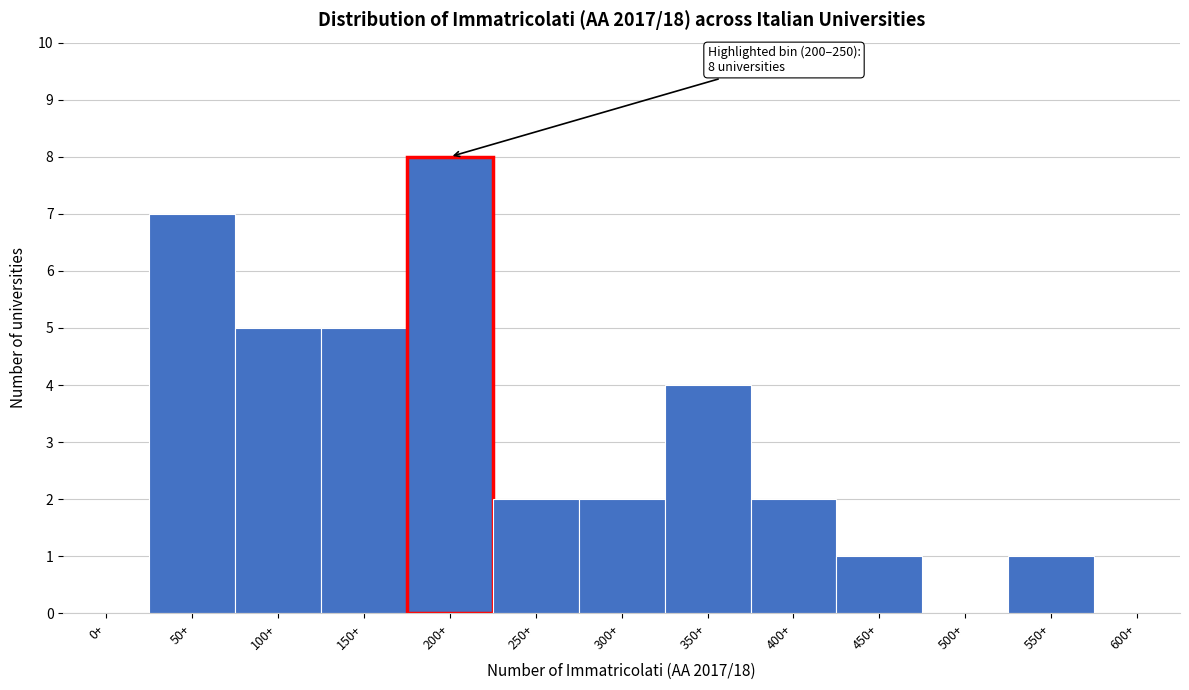

Reading left to right, what are all the values shown in this chart?

0+=0	50+=7	100+=5	150+=5	200+=8	250+=2	300+=2	350+=4	400+=2	450+=1	500+=0	550+=1	600+=0